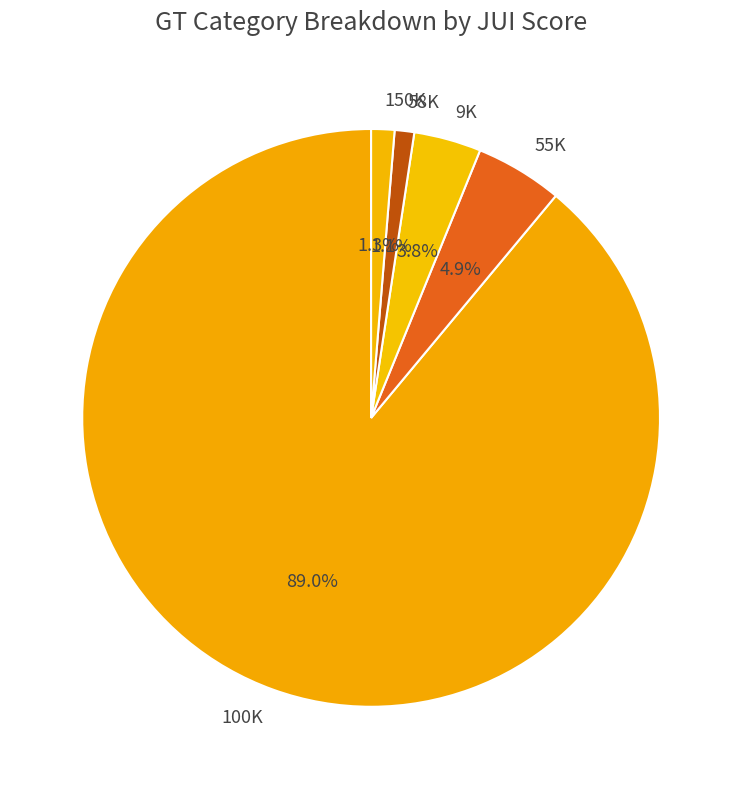

How many slices are in this pie chart?

5